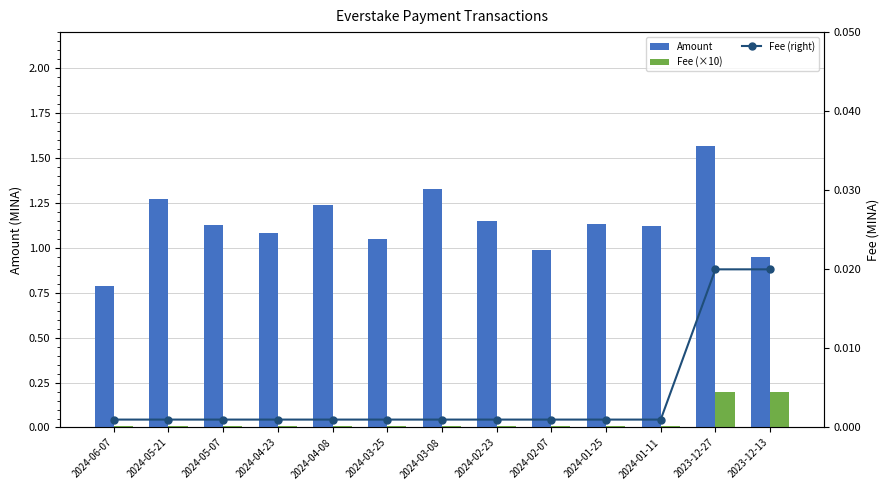

At which category is the sum across all series the highest?

2023-12-27